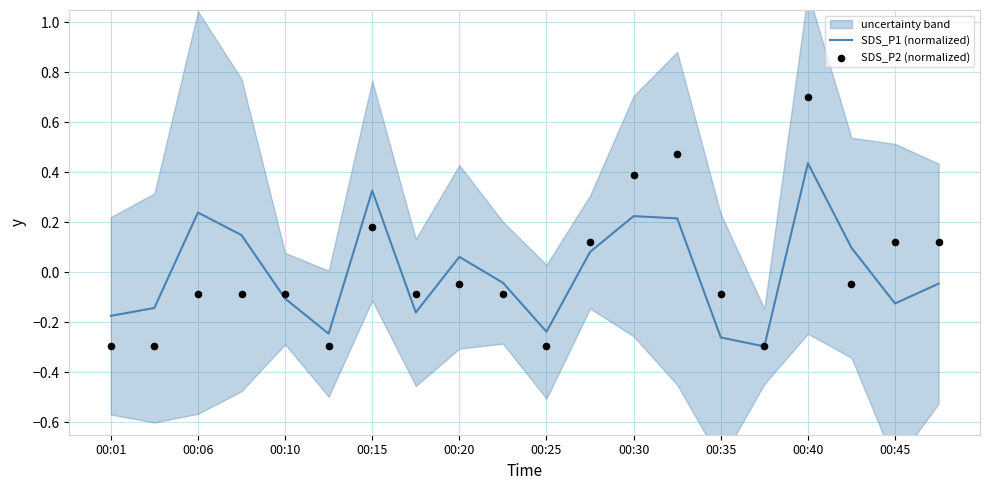

Which series has the largest total across all categories?

SDS_P2 (normalized)